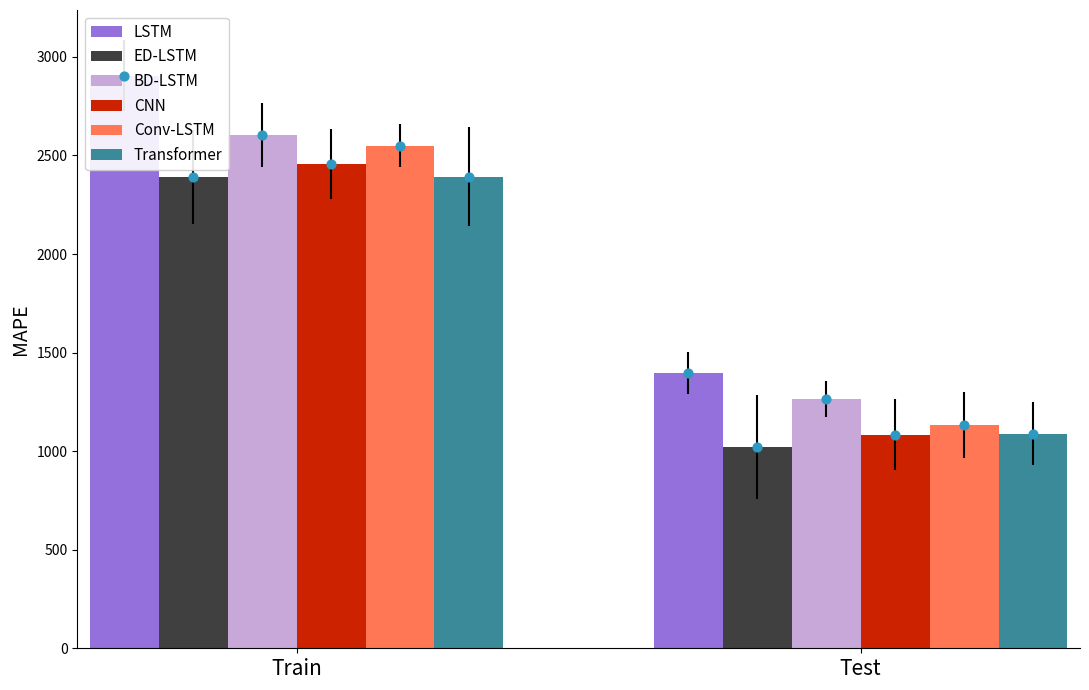

Which series reaches the minimum Y coordinate?

ED-LSTM